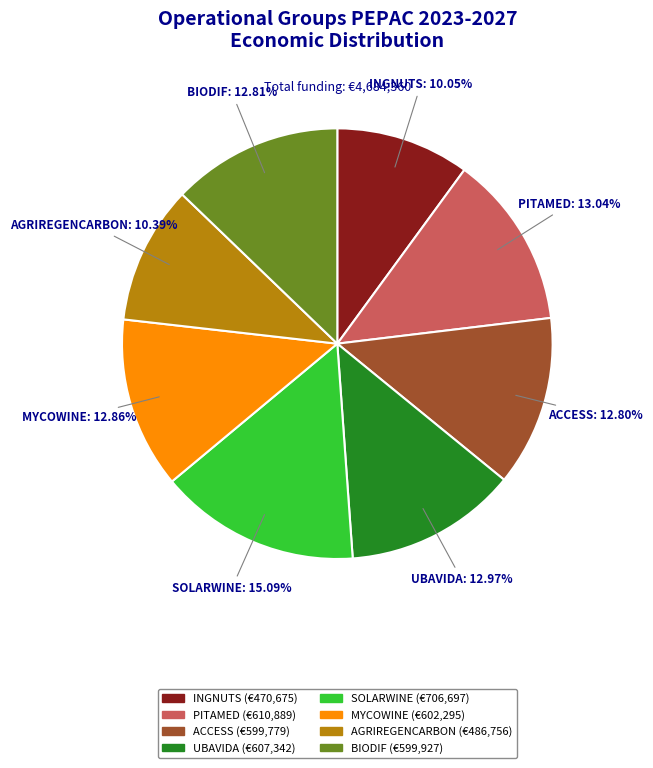

What is the ratio of the value at ACCESS to the value at AGRIREGENCARBON?

1.2